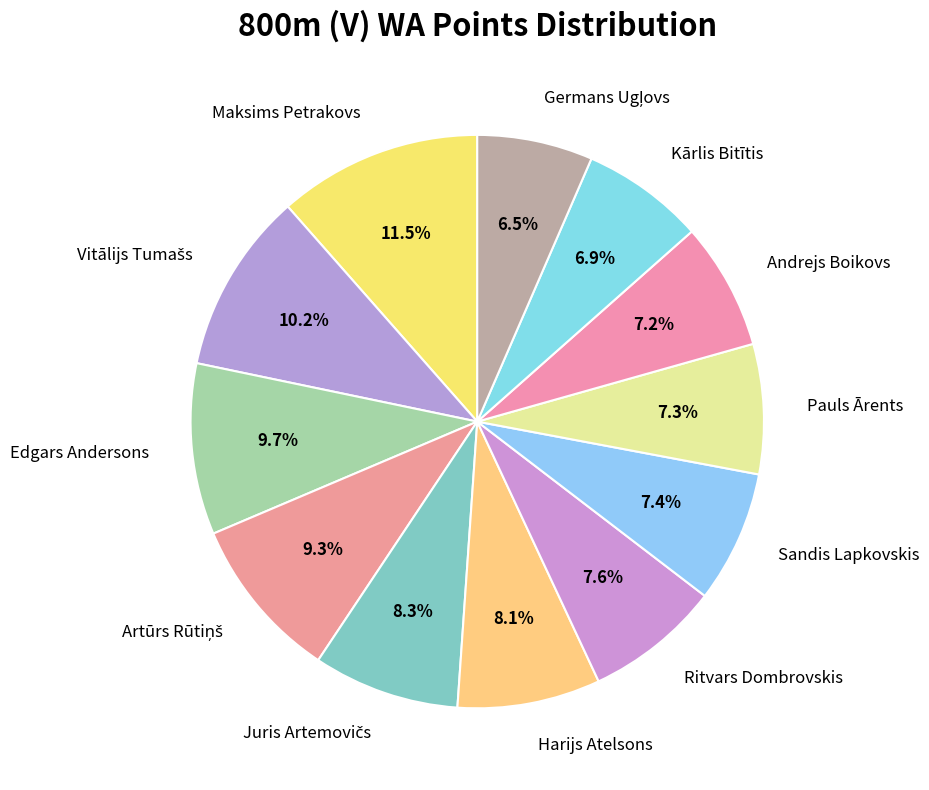

To the nearest percent, what is the average slice percentage?

8%